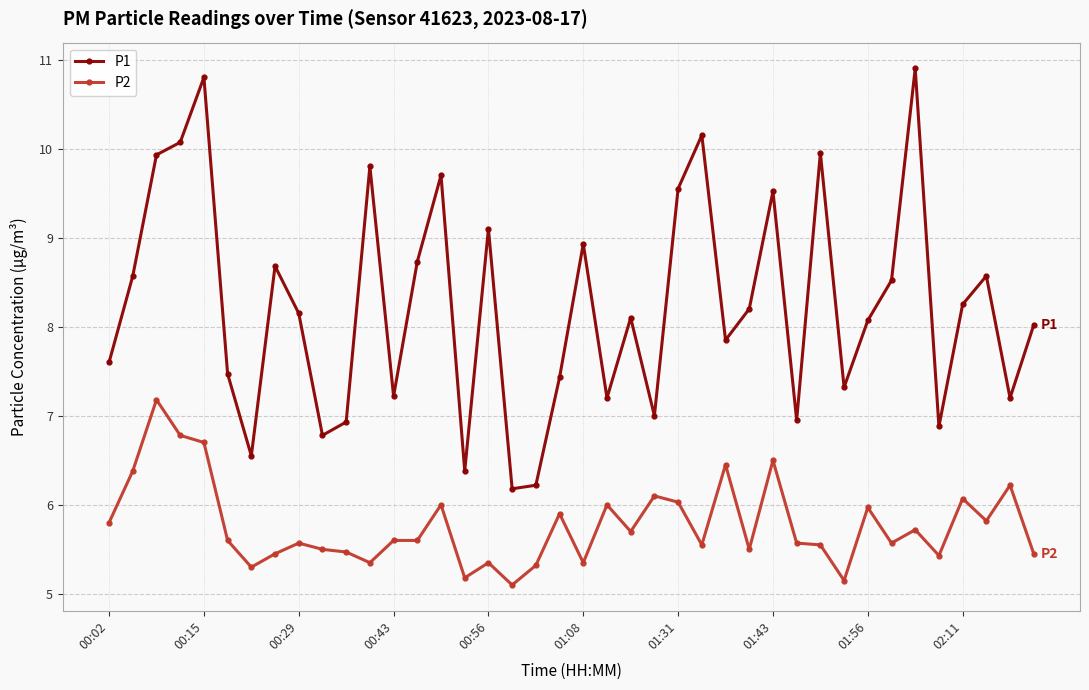

Which series has the widest spread of values?

P1